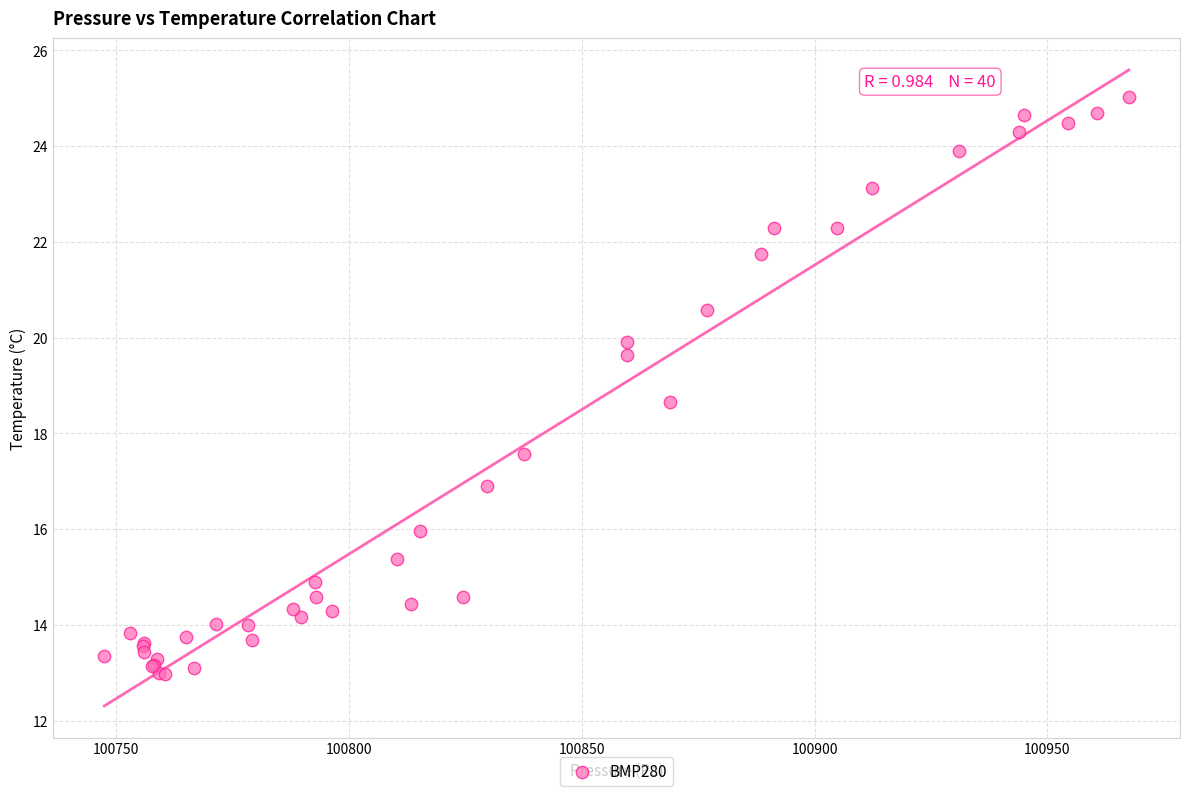

What Y value in the scatter plot is closest to 19?

18.7